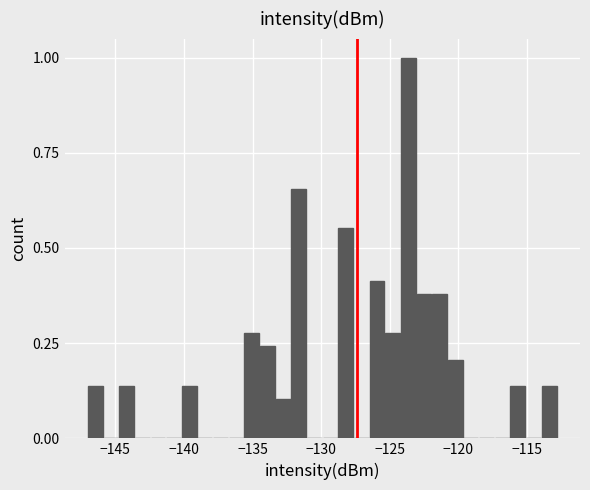

Read against the x-axis, roughly where is the centre of the tallest bar?

-123.5